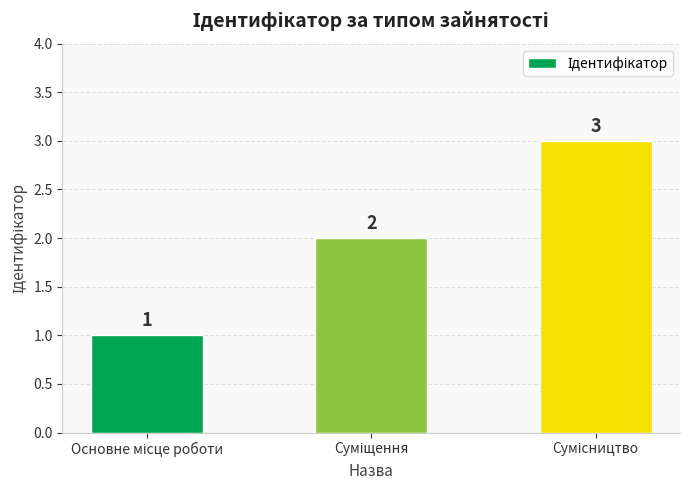

What is the greatest value displayed?

3